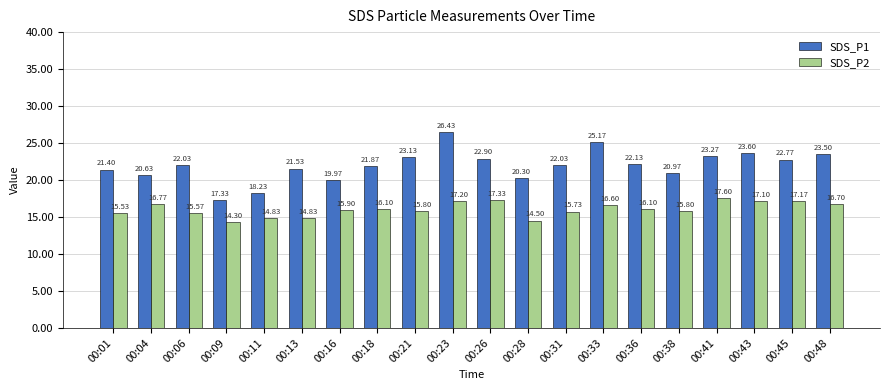

Count the number of data series in this chart.

2